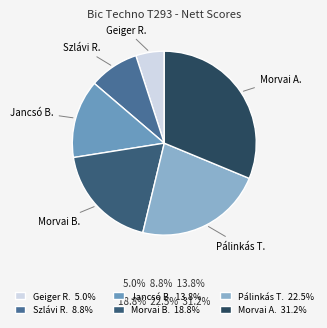

How many slices are in this pie chart?

6